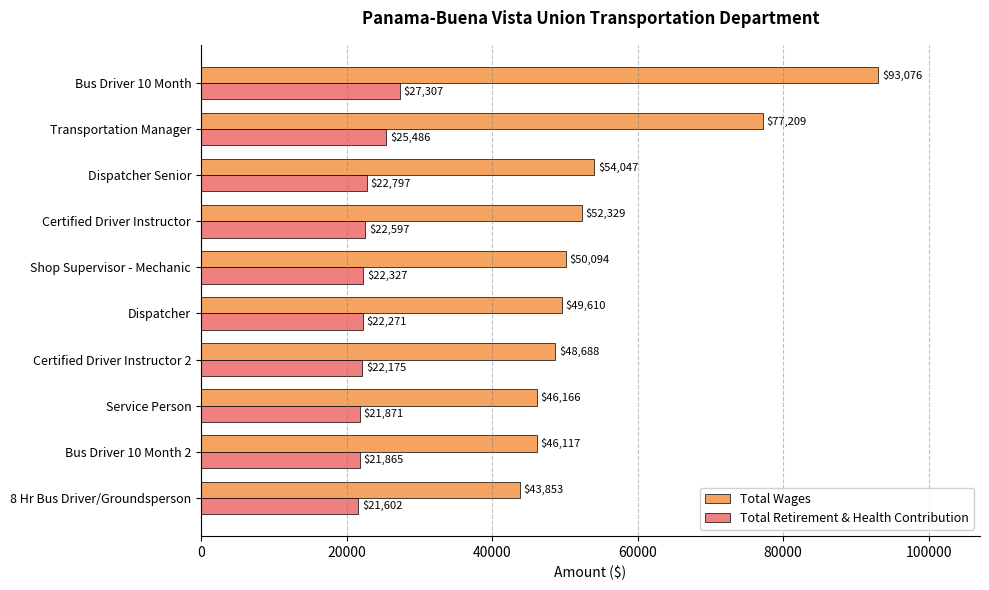

The value of Total Retirement & Health Contribution at 8 Hr Bus Driver/Groundsperson is 21602. True or false?

True